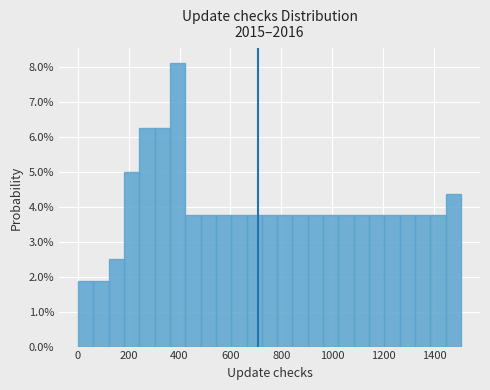

Around what value on the x-axis is the tallest bar? Give the approximate position of its centre, as read against the axis.

400